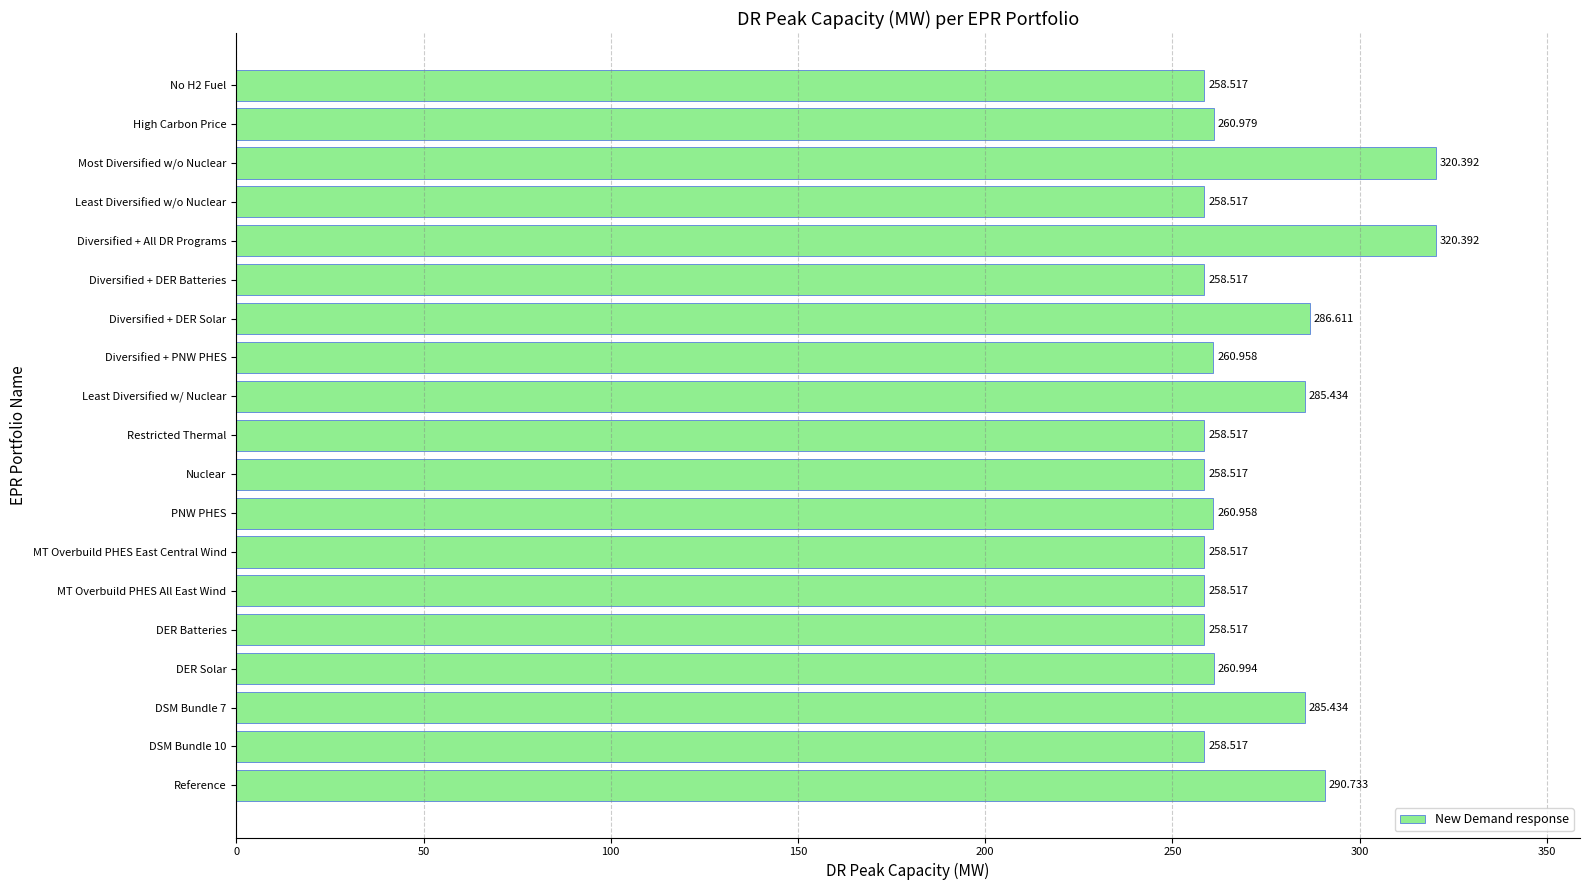

Where is the data nearest to the value 289?

Reference